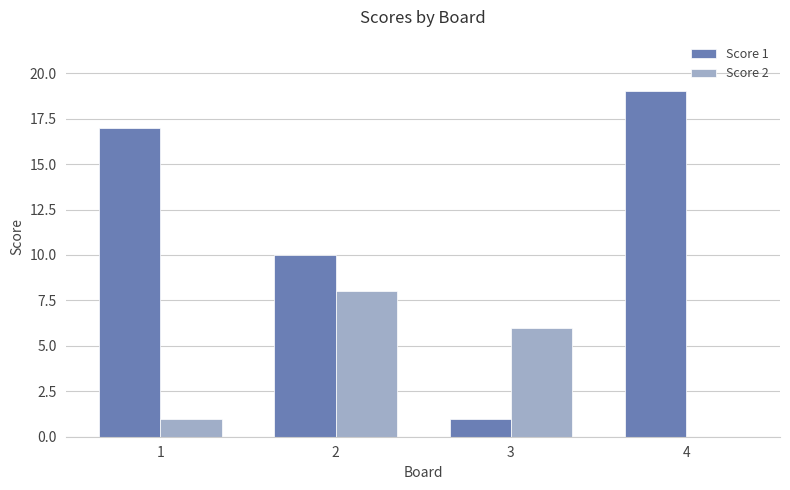

Does the chart contain stacked bars?

No